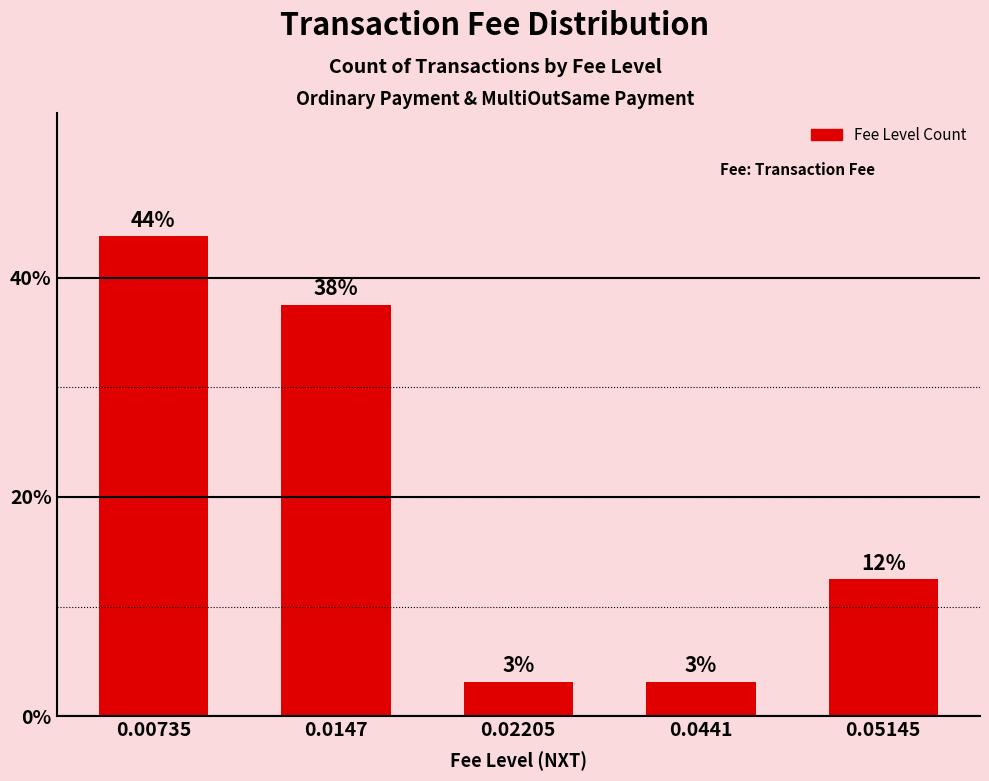

What is the difference between the values at 0.00735 and 0.0147?

6.2